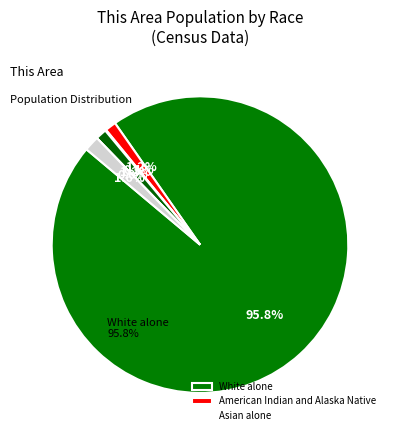

True or false: Asian alone accounts for 1% of the total.

False